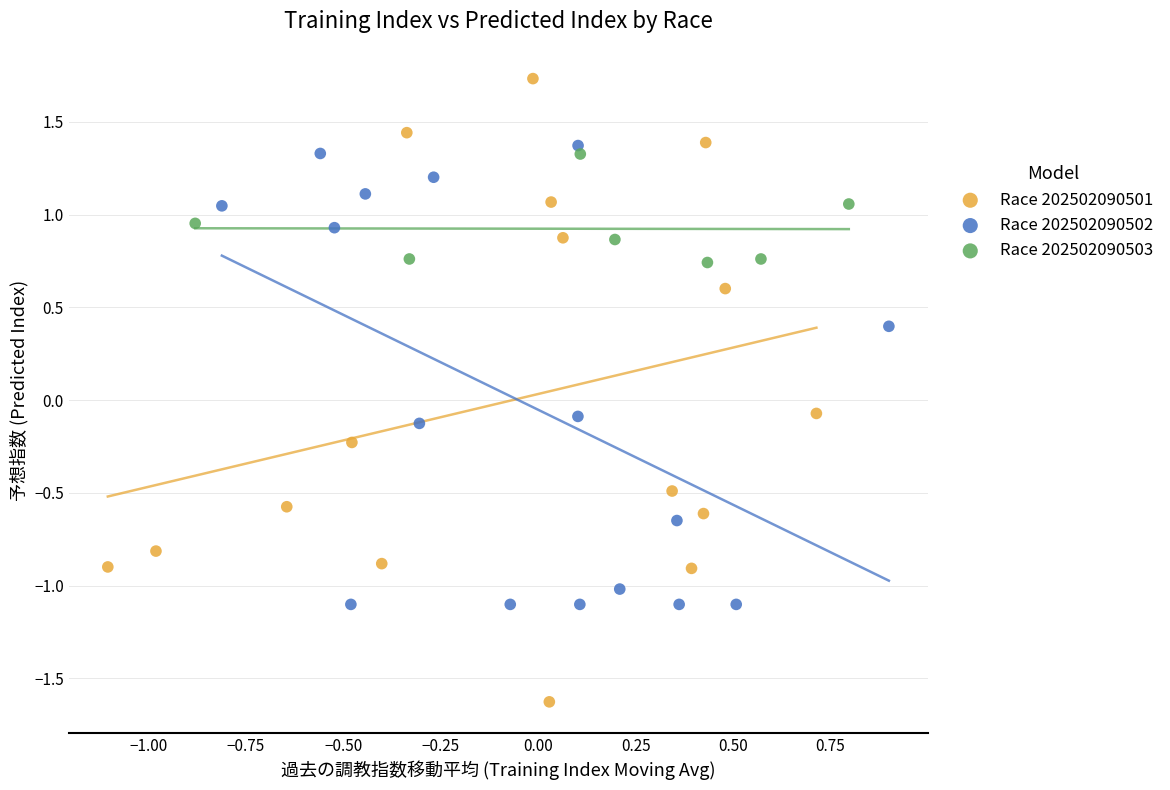

Which series reaches the minimum Y coordinate?

Race 202502090501